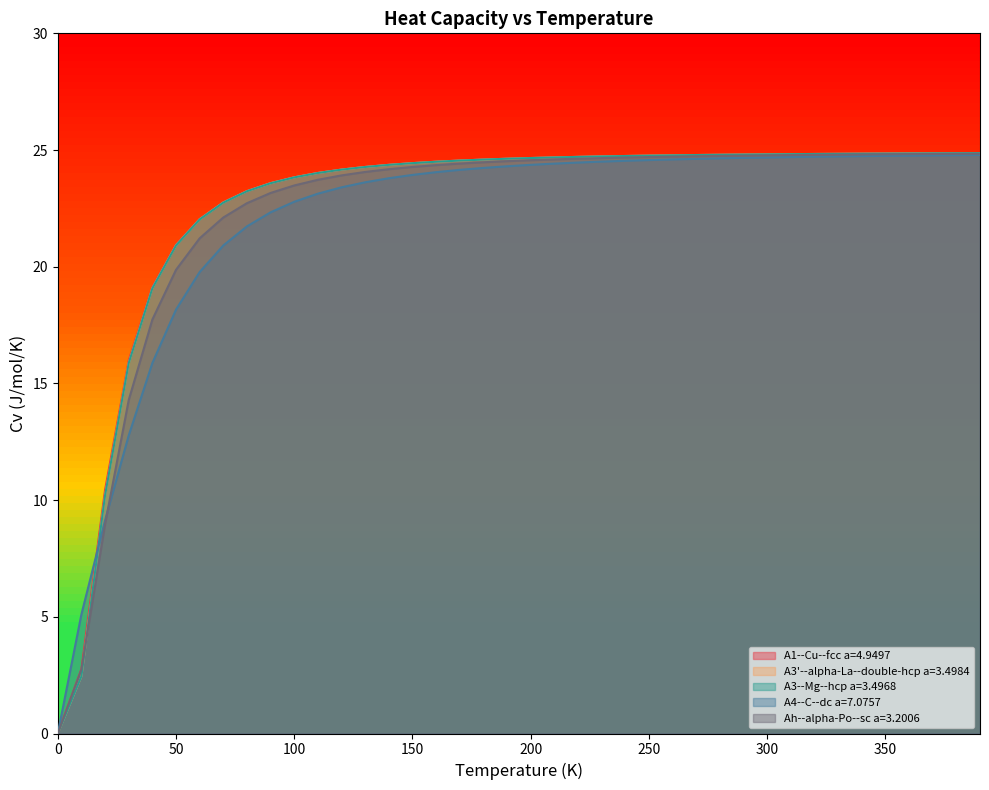

Read the A4--C--dc a=7.0757 value at 30.0.

12.8